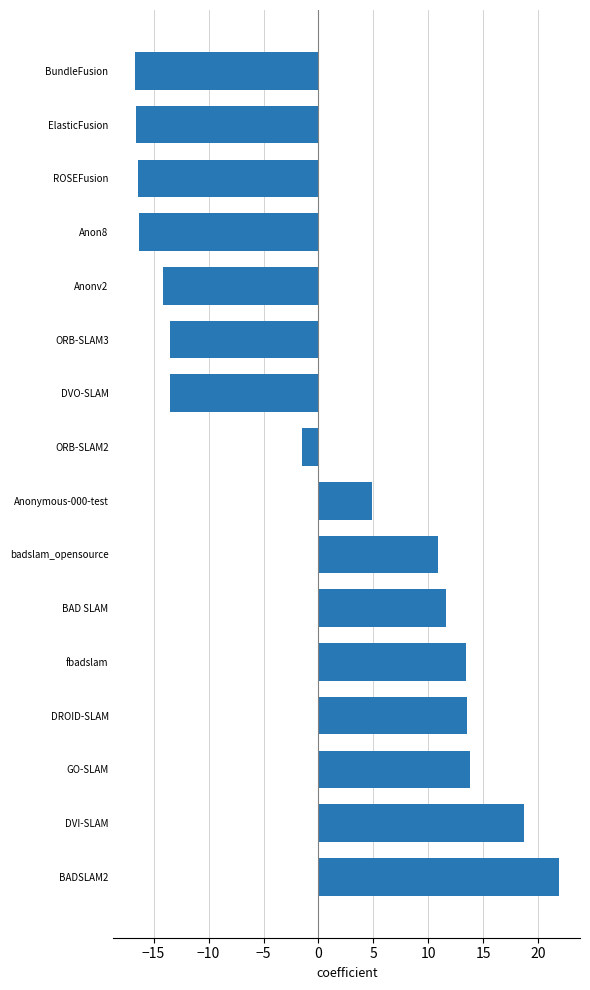

Are the bars horizontal?

Yes